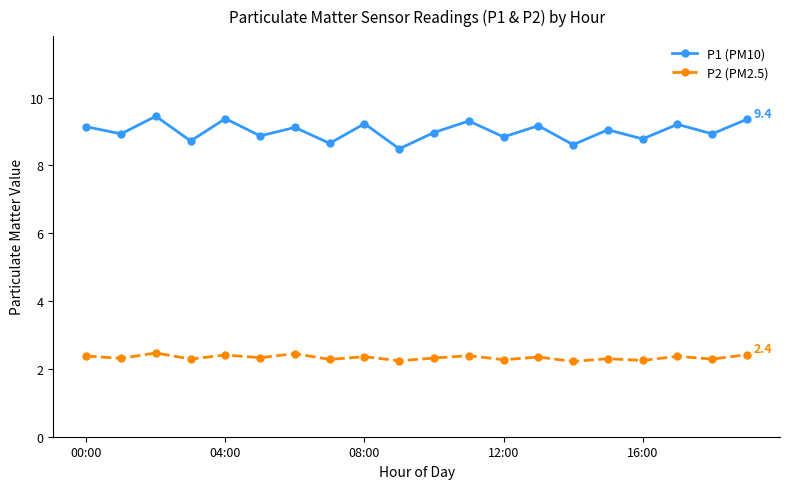

What is the sum of all P2 (PM2.5) values?

46.7